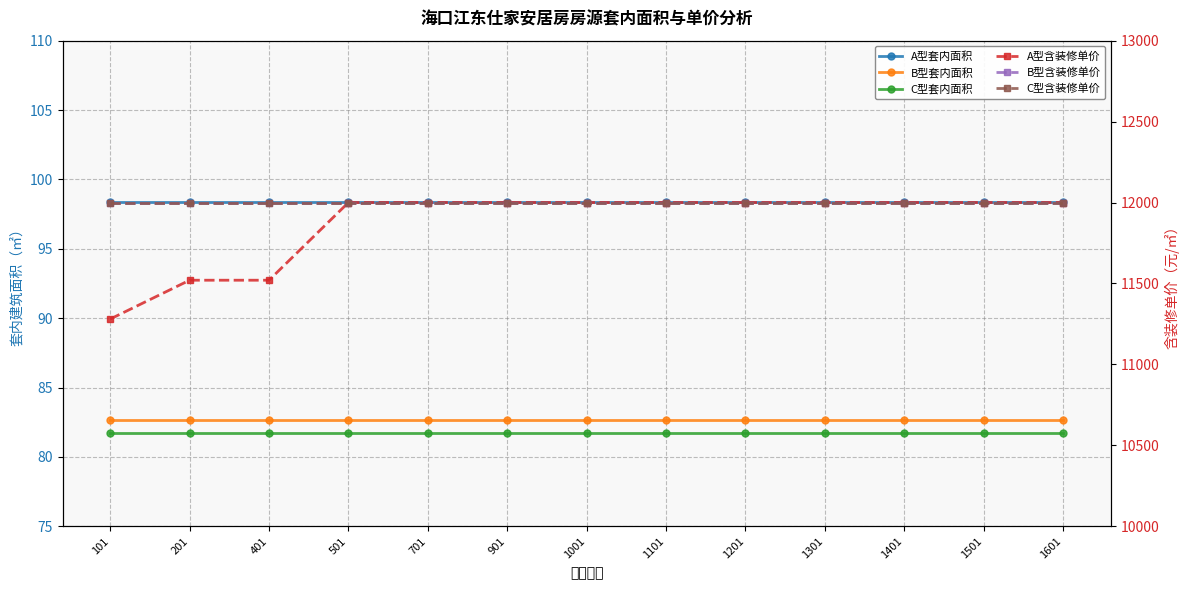

At which label does C型含装修单价 reach its minimum?

101